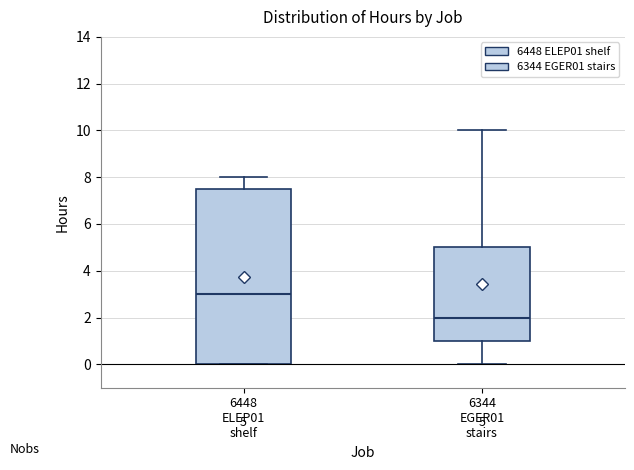

Which box has the highest median line?

6448 ELEP01 shelf